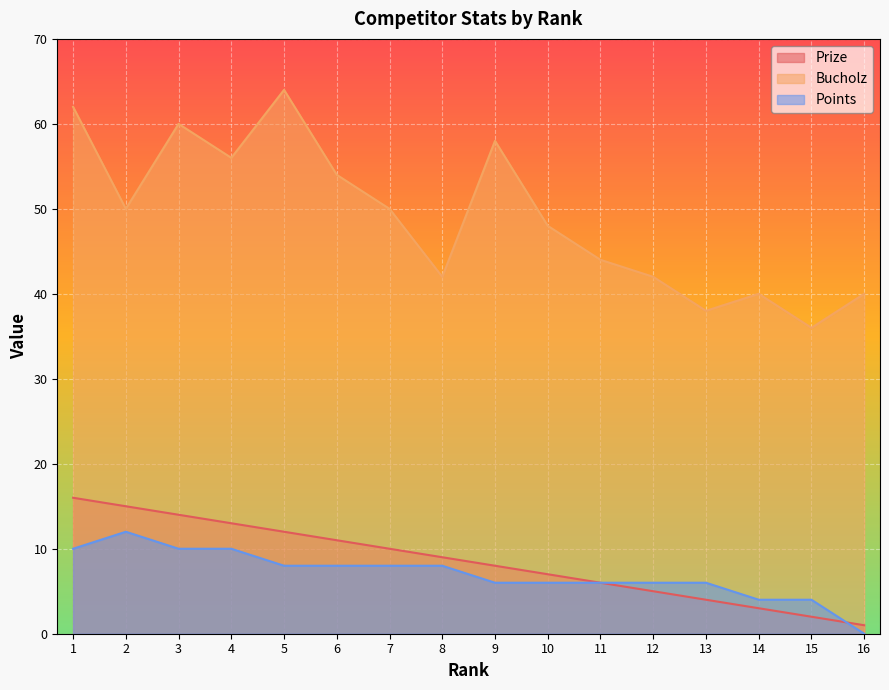

What is the difference between the highest and lowest values at 16?

40